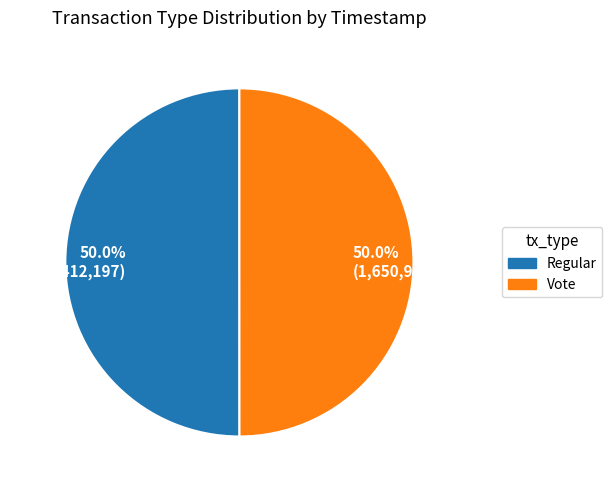

Count the number of slices in the pie.

2